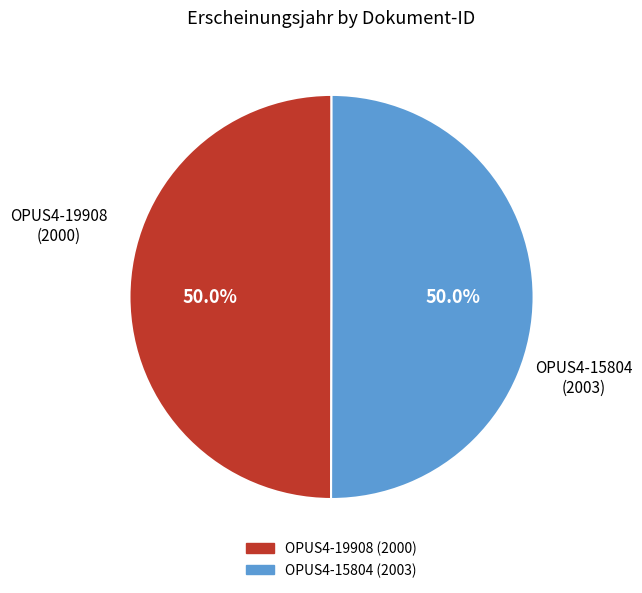

Approximately how many times larger is the value at OPUS4-19908 (2000) compared to OPUS4-15804 (2003)?

1.0